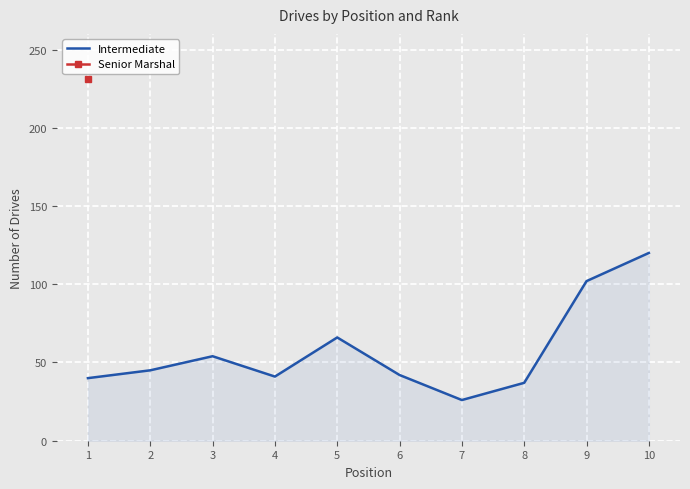

Which category has the lowest value in the Intermediate series?

7